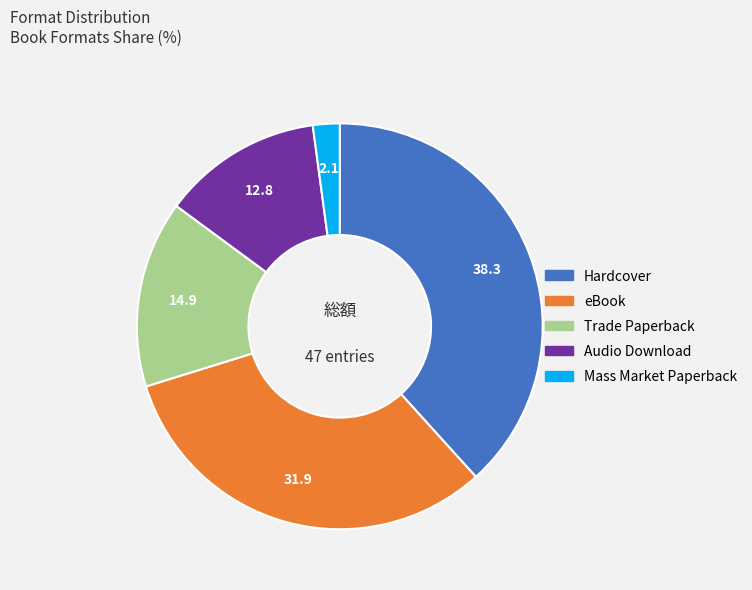

Which slice is the smallest?

Mass Market Paperback